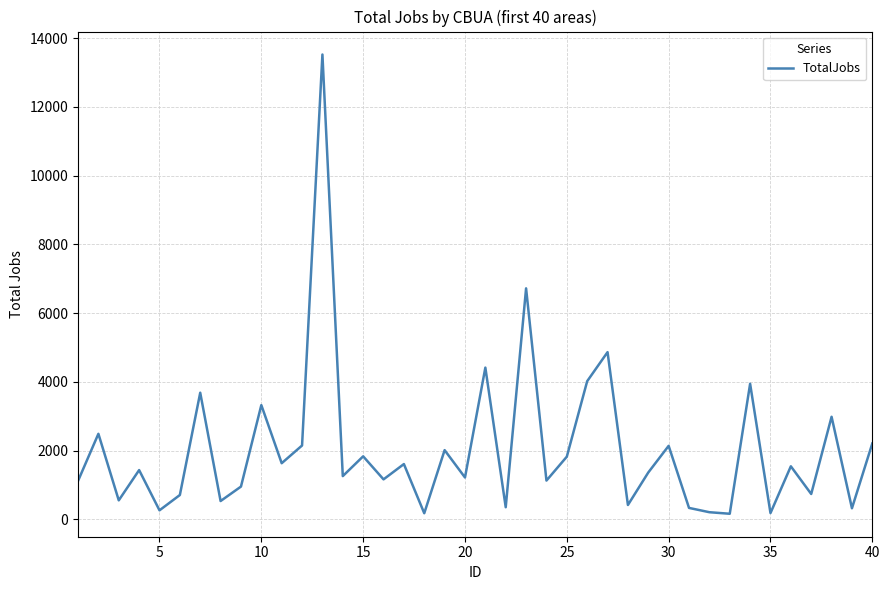

What is the maximum value shown in the chart?

13520